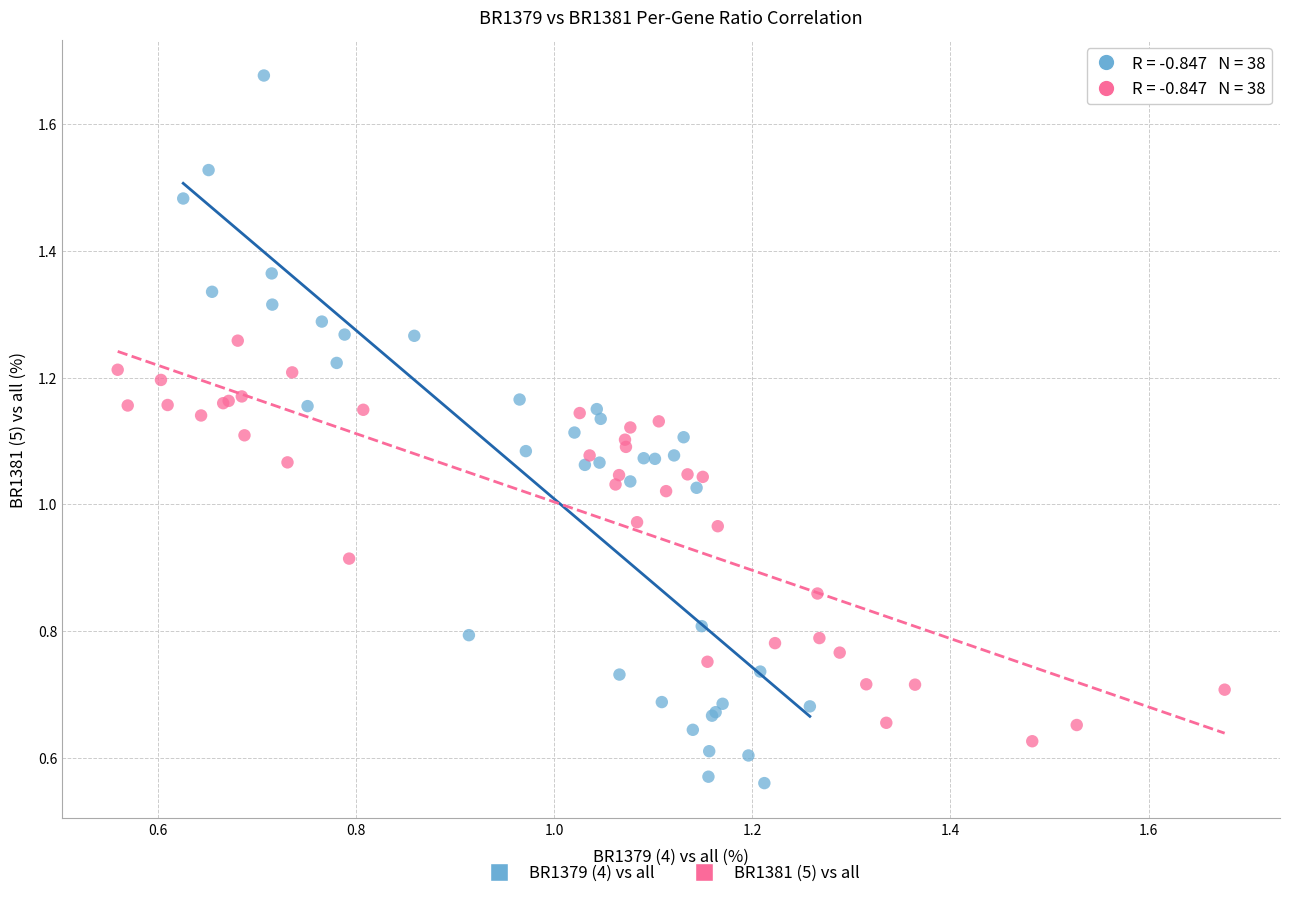

Which series reaches the maximum Y coordinate?

BR1379 (4) vs all